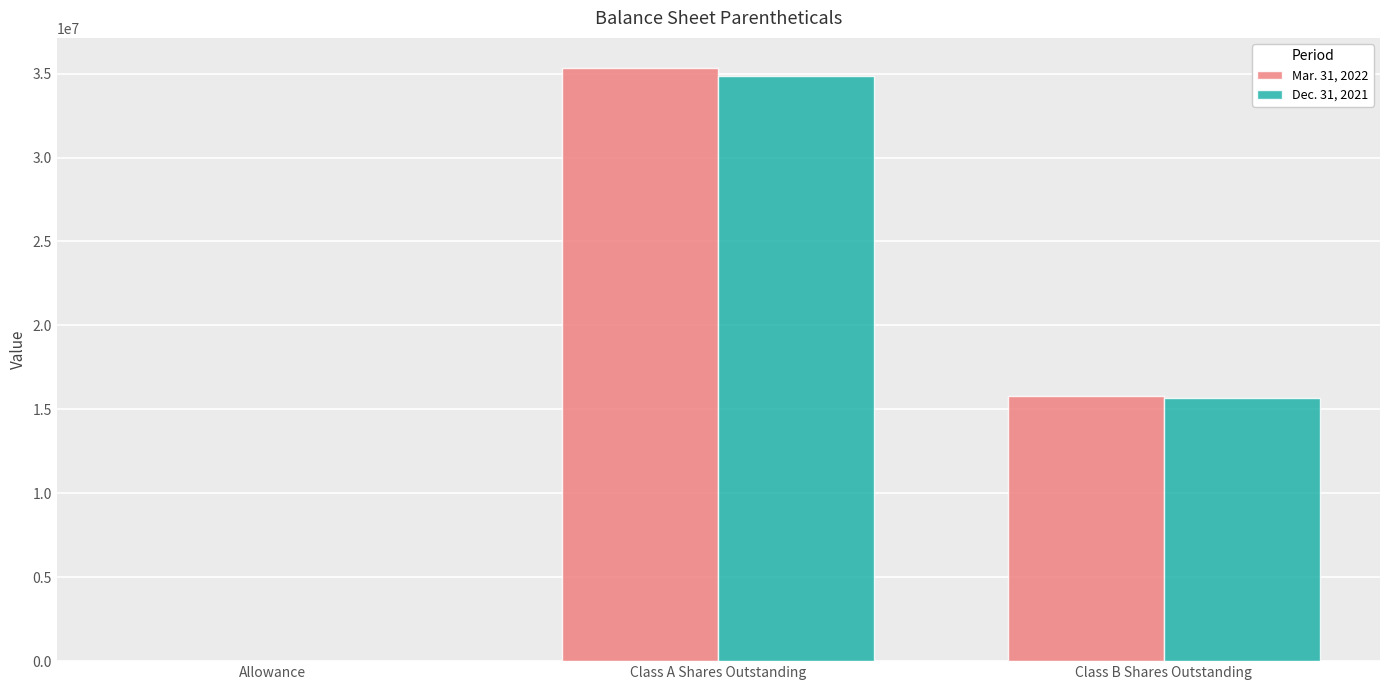

Where does the Mar. 31, 2022 series first go above 15777083?

Class A Shares Outstanding